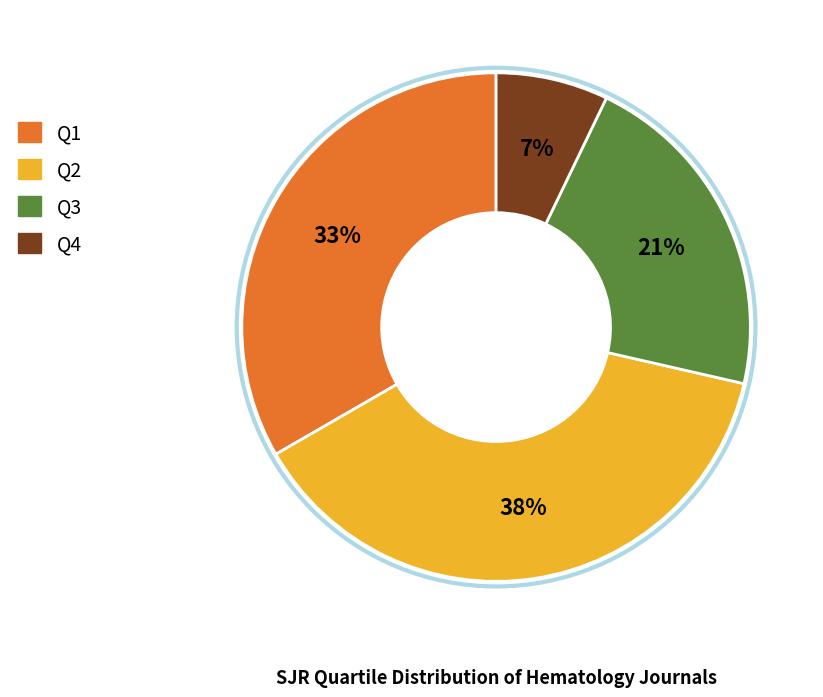

Approximately how many times larger is the value at Q1 compared to Q3?

1.6